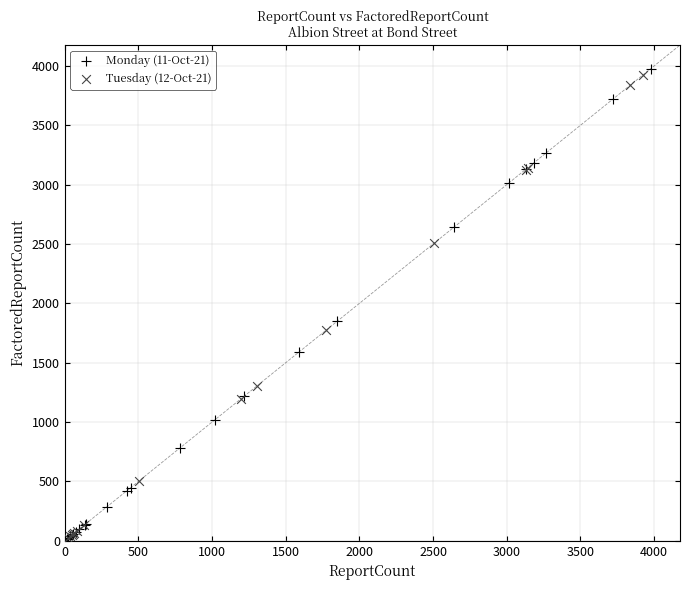

What are all the series names shown in the legend?

Monday (11-Oct-21), Tuesday (12-Oct-21)